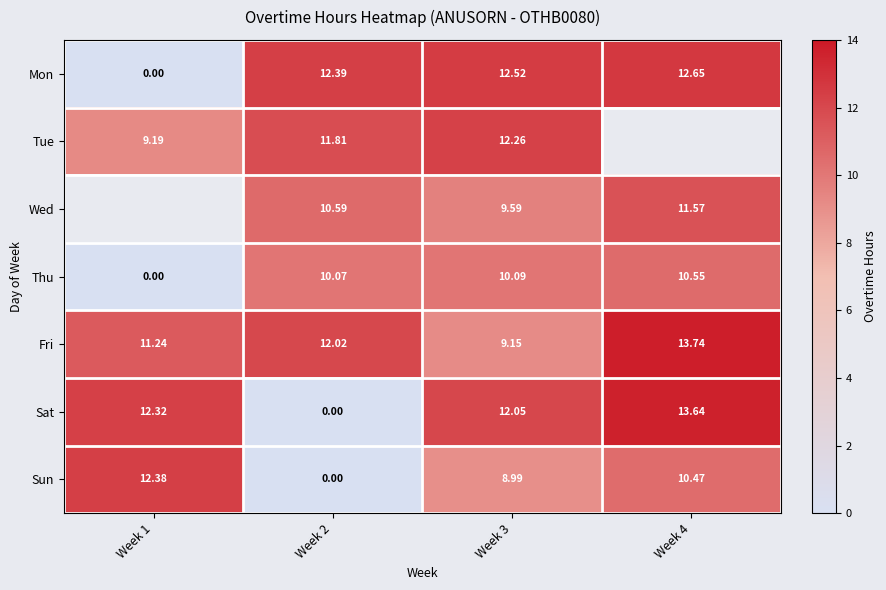

Is the value of Fri at Week 4 greater than the value of Tue at Week 3?

Yes